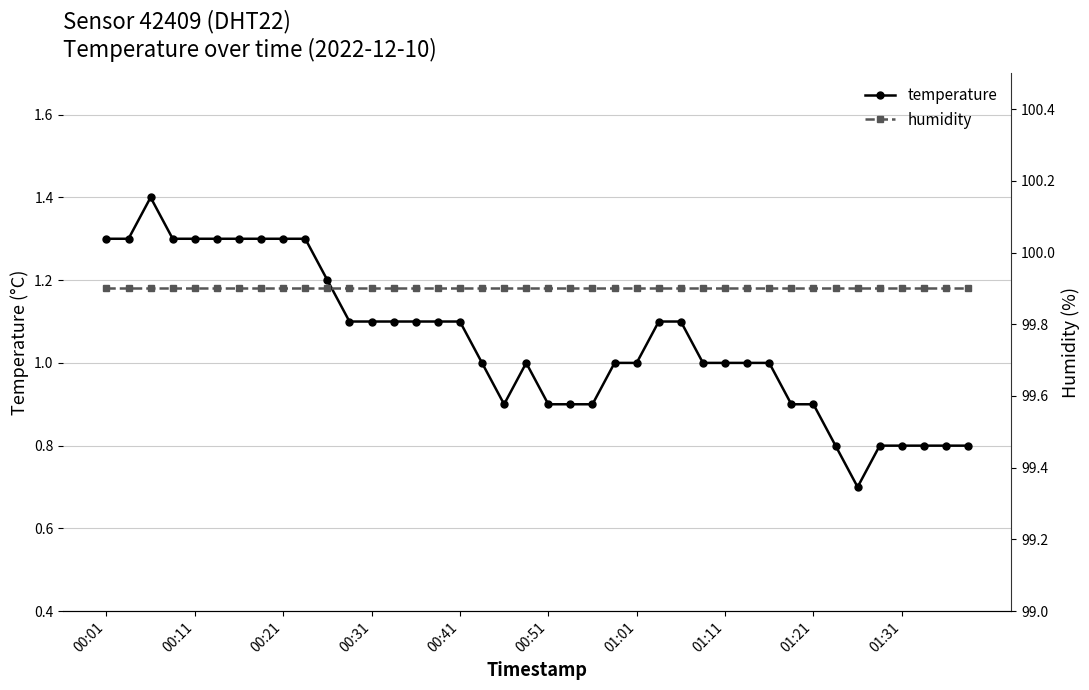

The value of temperature at 01:01 is 1.4. True or false?

False